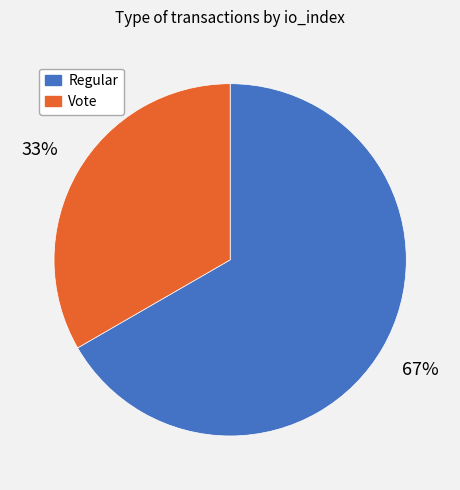

Which has a higher value, Regular or Vote?

Regular